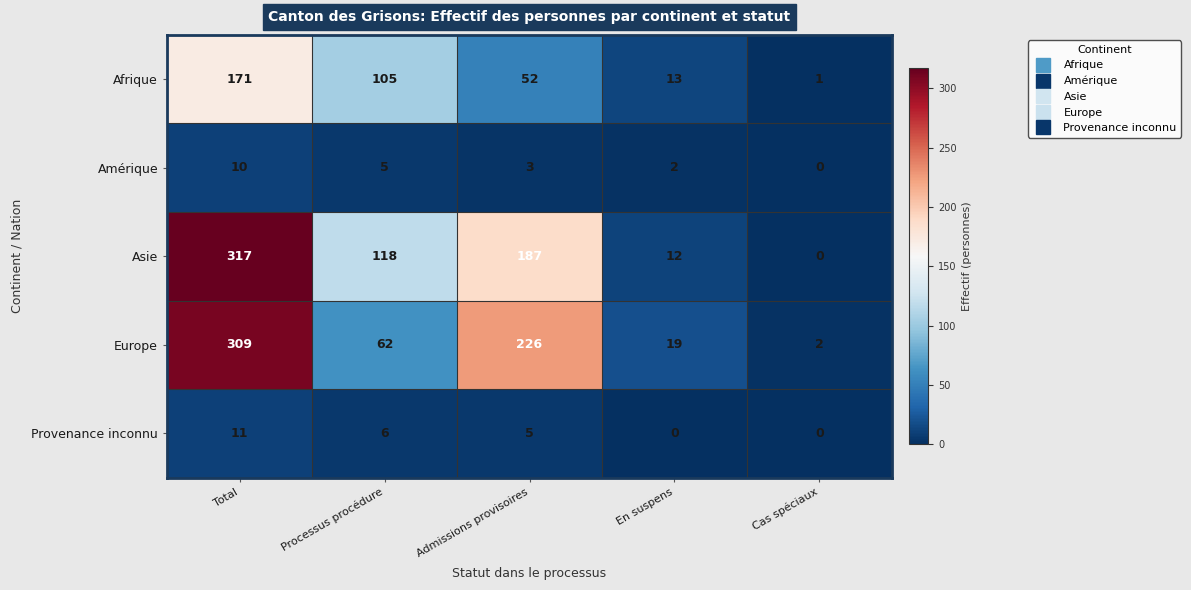

Where does the Europe series first go above 62?

Total